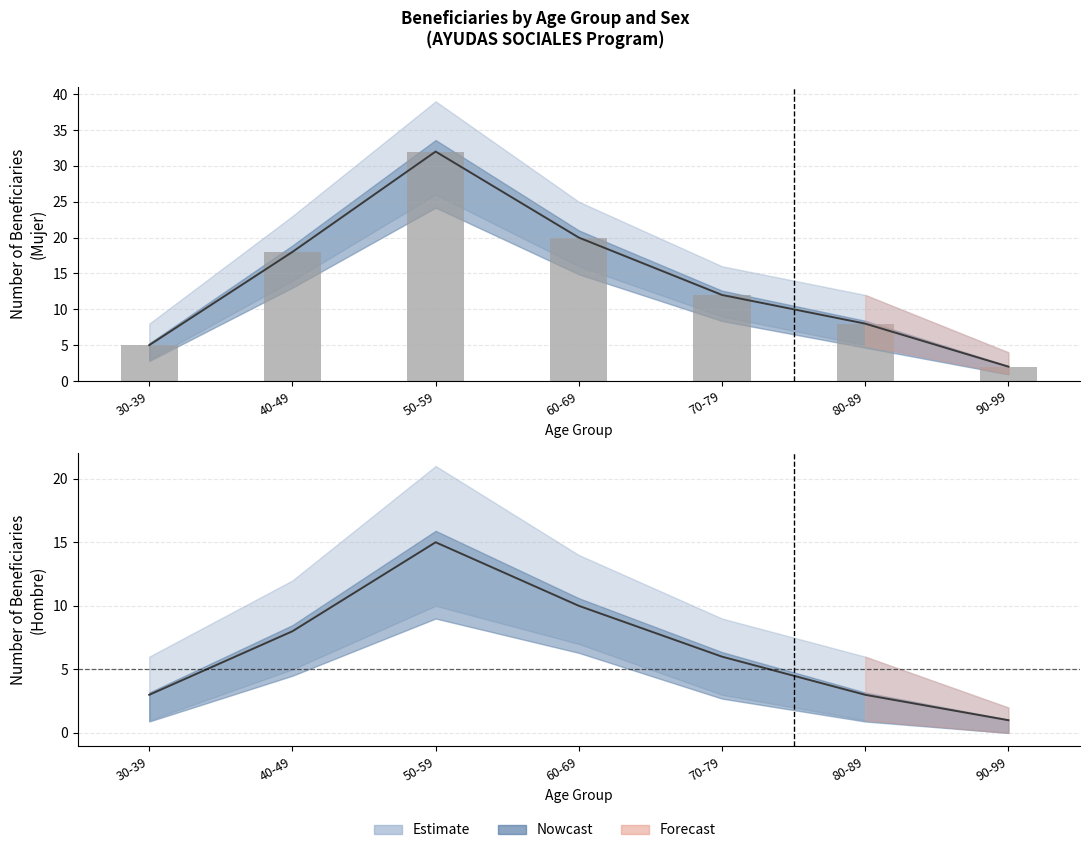

At how many categories does at least one series exceed 1?

7